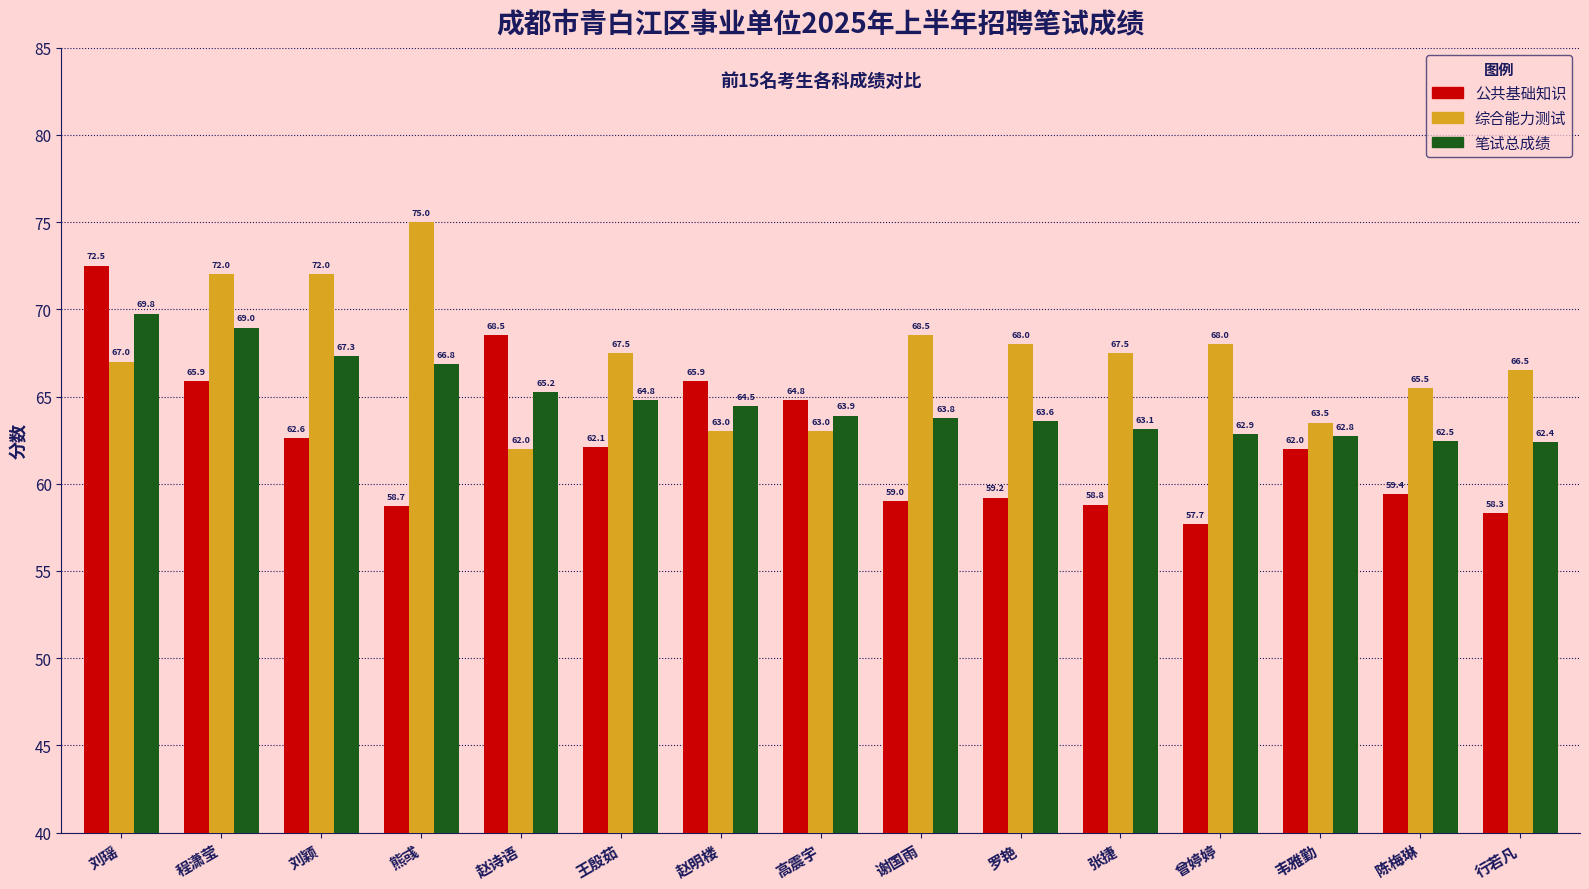

Which series has the widest spread of values?

公共基础知识